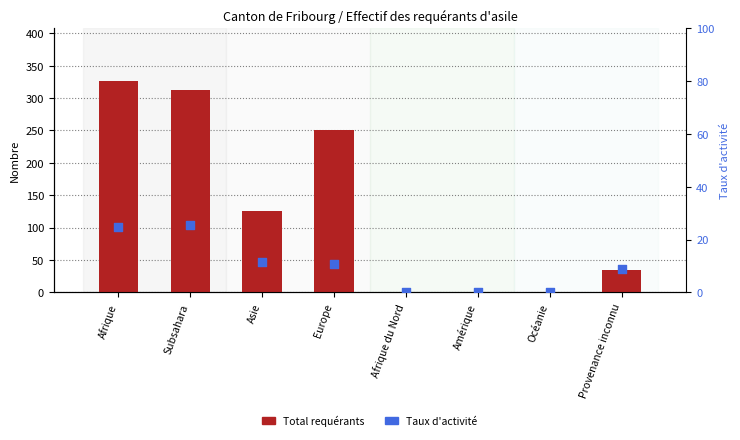

Which series reaches the minimum Y coordinate?

Total requérants